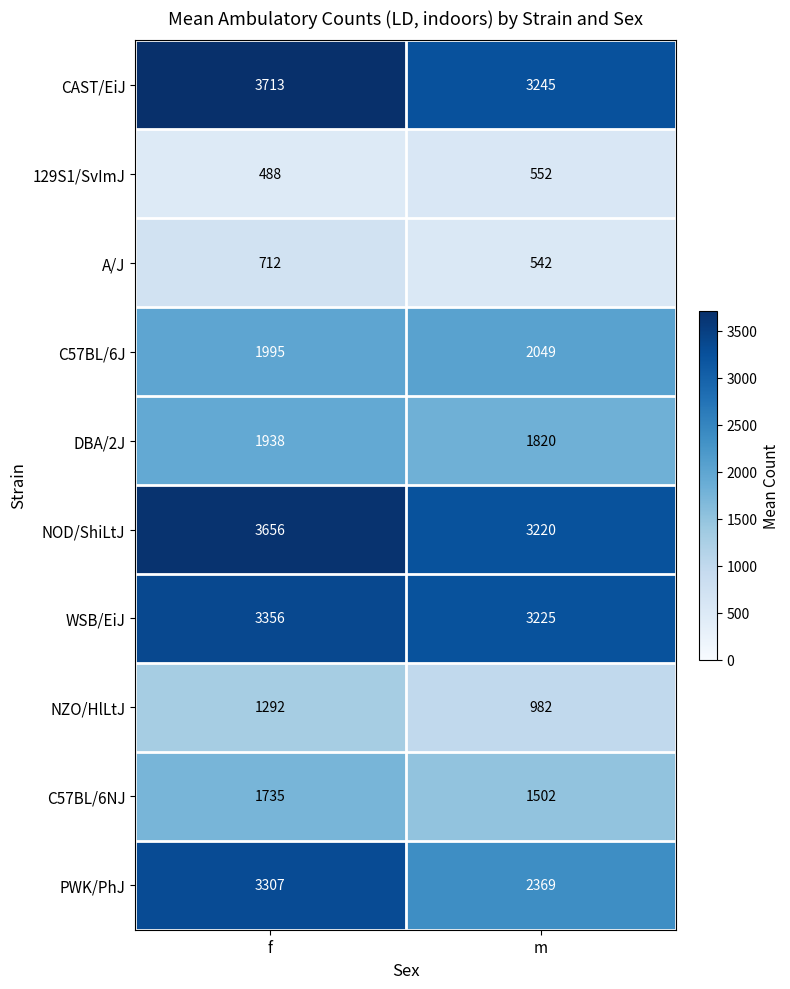

Rank the series by their maximum value, from lowest to highest.

129S1/SvImJ, A/J, NZO/HlLtJ, C57BL/6NJ, DBA/2J, C57BL/6J, PWK/PhJ, WSB/EiJ, NOD/ShiLtJ, CAST/EiJ